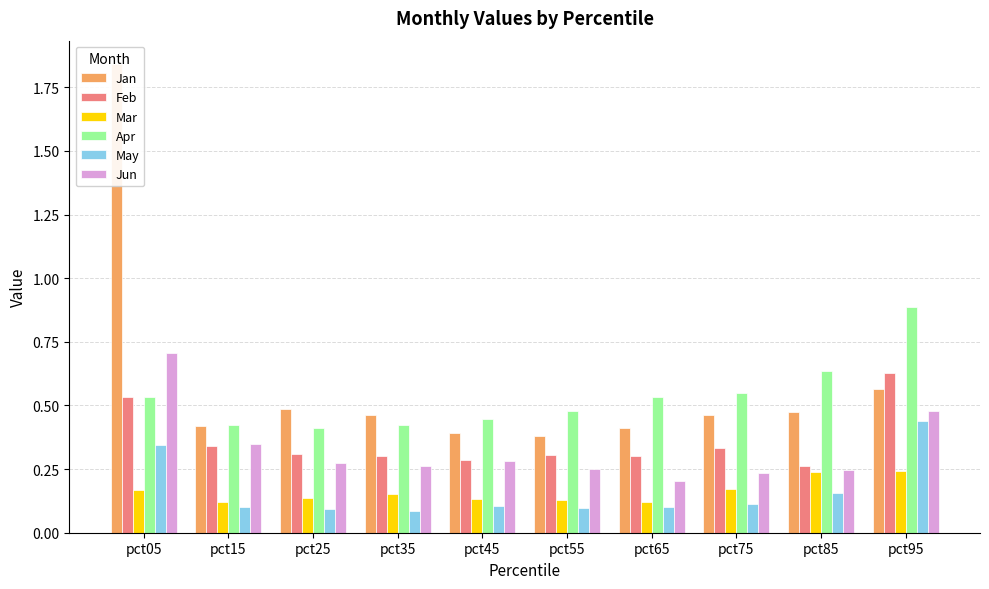

What is the sum of the Jun values at pct45 and pct65?

0.5